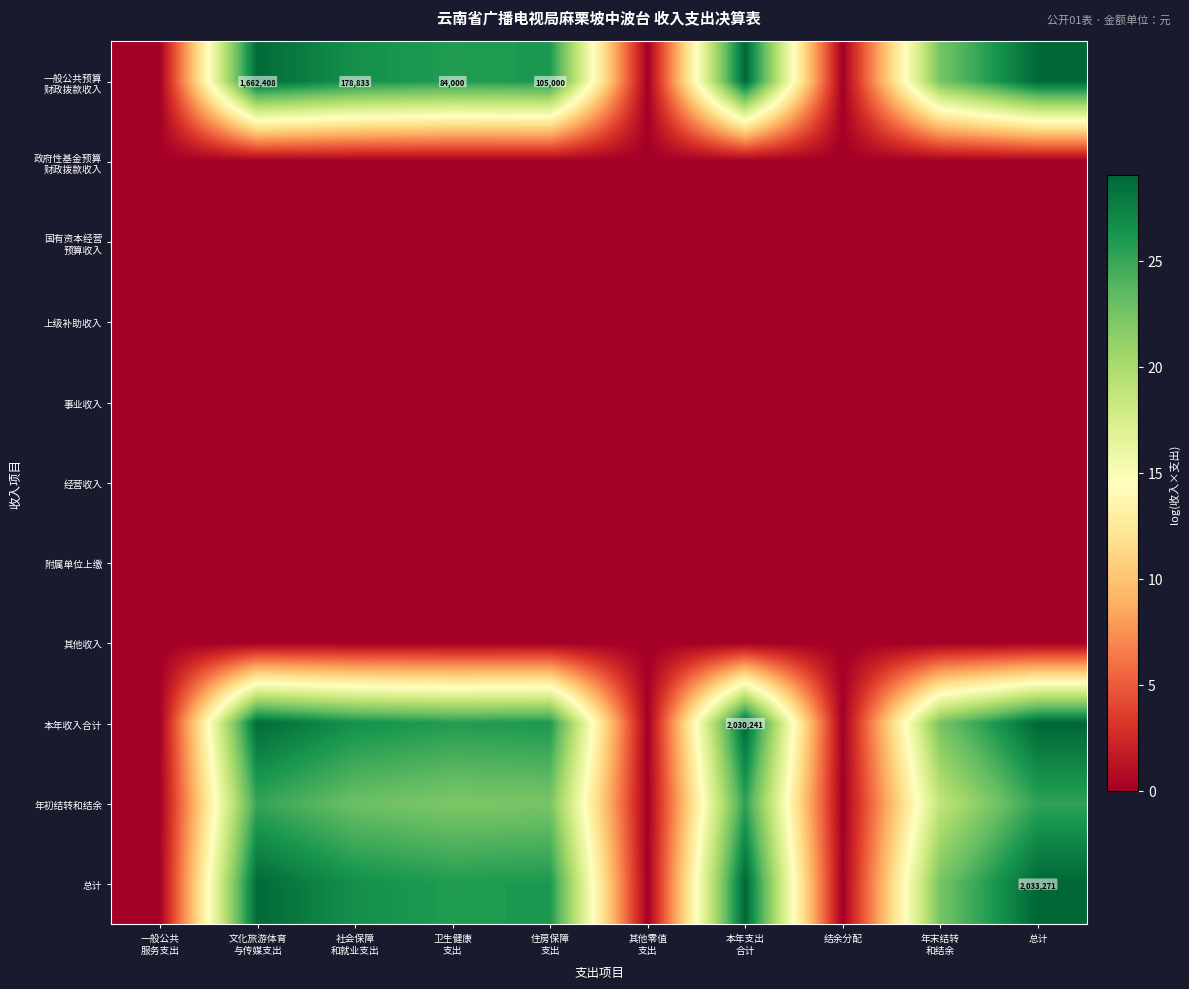

What is the difference between the 一般公共预算 财政拨款收入 values at 卫生健康 支出 and 总计?

3.2